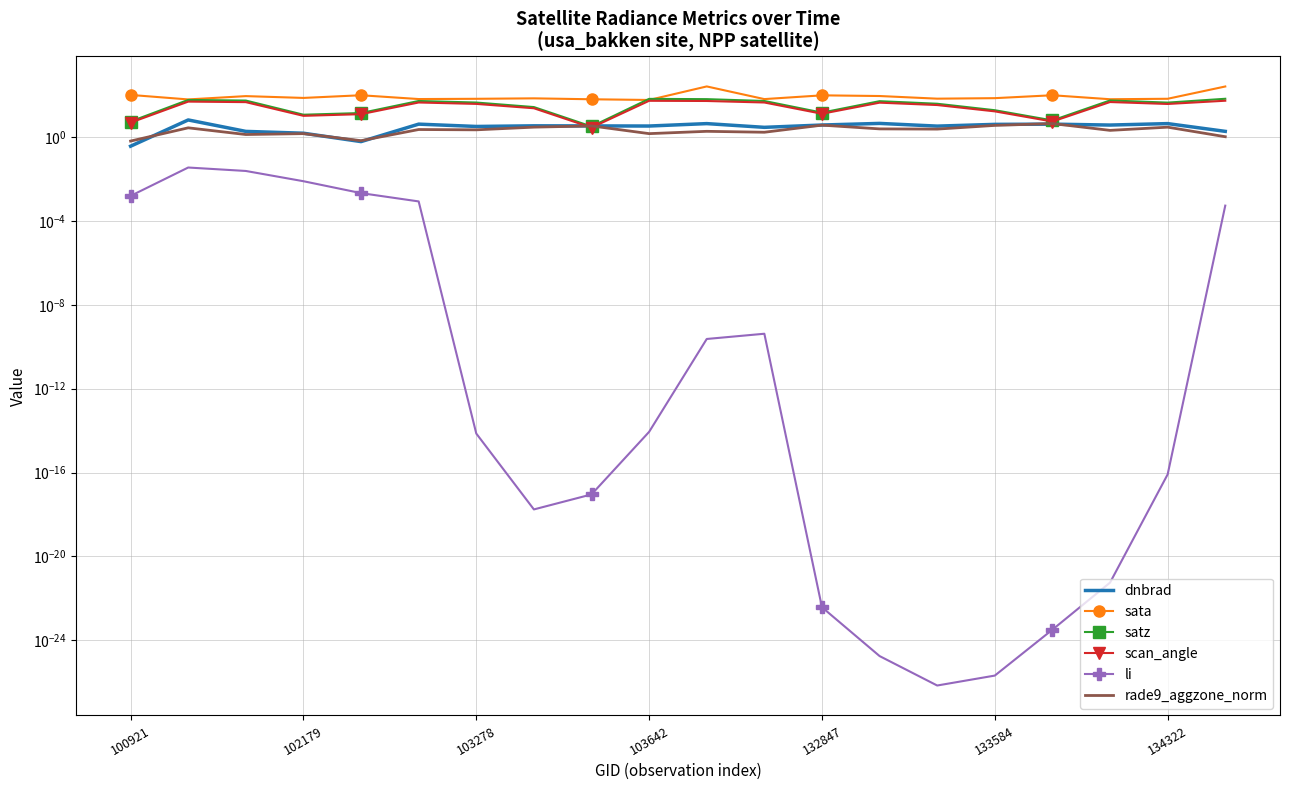

What is the difference between the satz values at 134322 and 17?

11.9